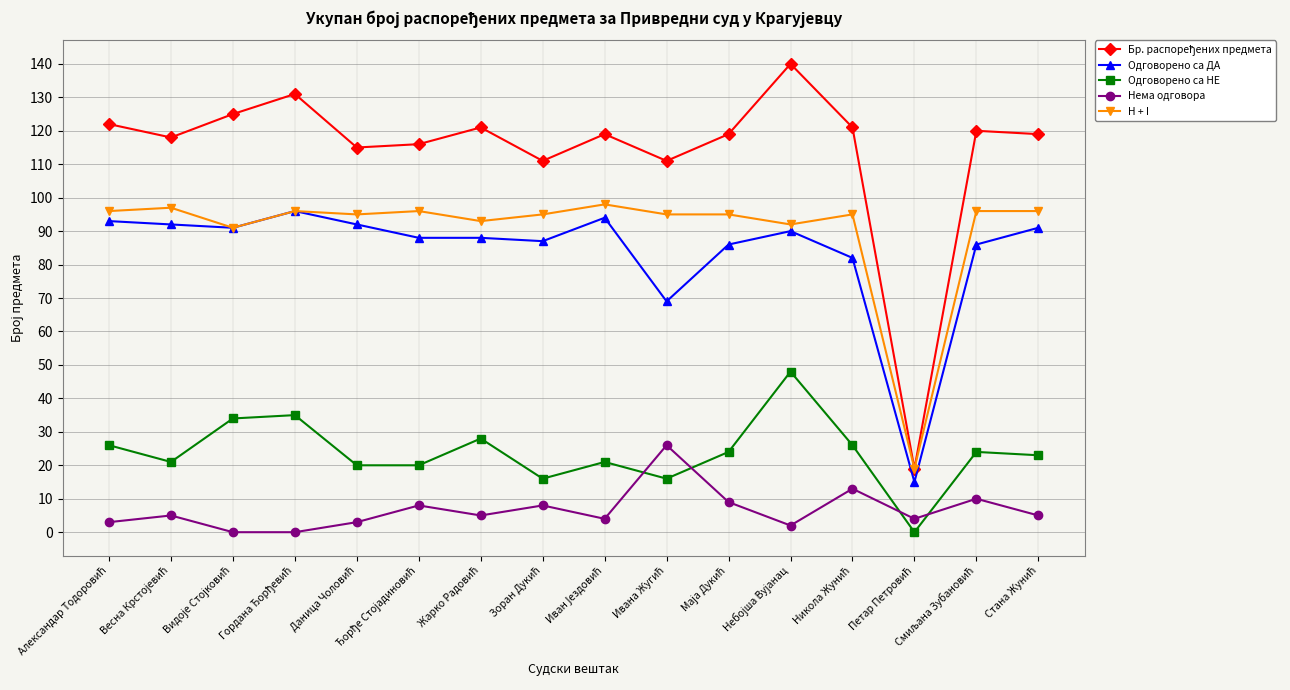

True or false: Одговорено са НЕ has more than 0 points higher than both neighbors.

True